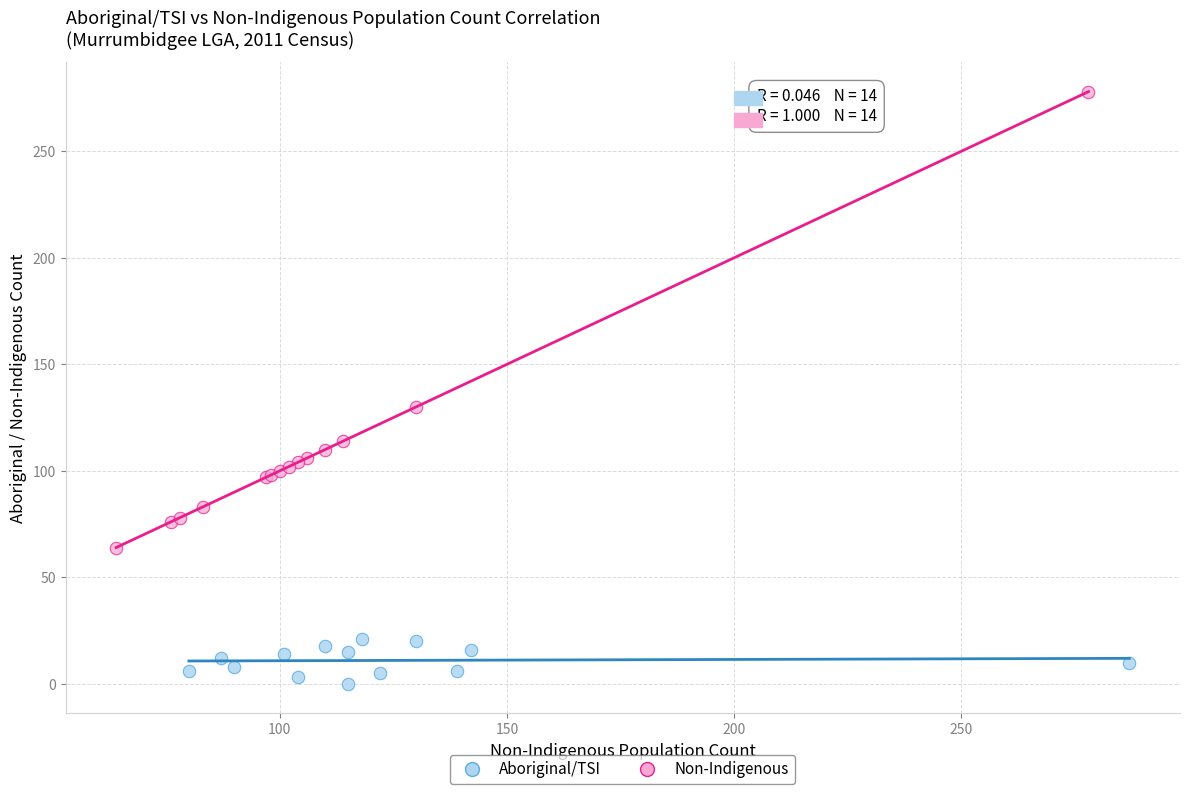

Which series has the widest spread of Y values?

Non-Indigenous